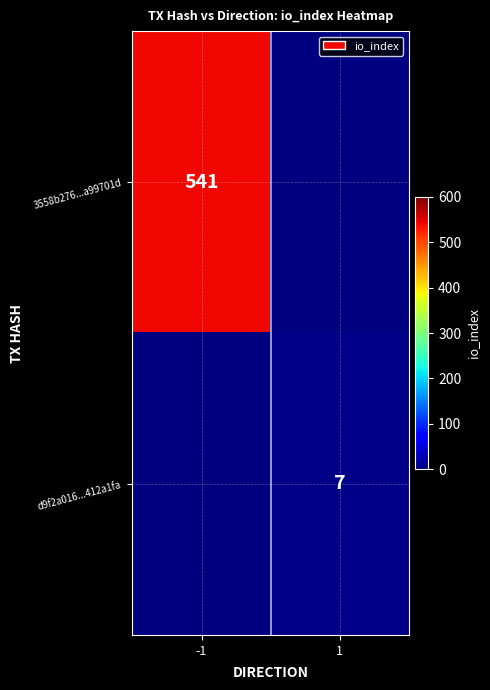

At how many categories does at least one series exceed 381?

1